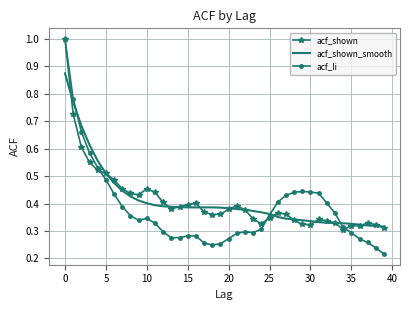

Which series has the largest range (max minus min)?

acf_li